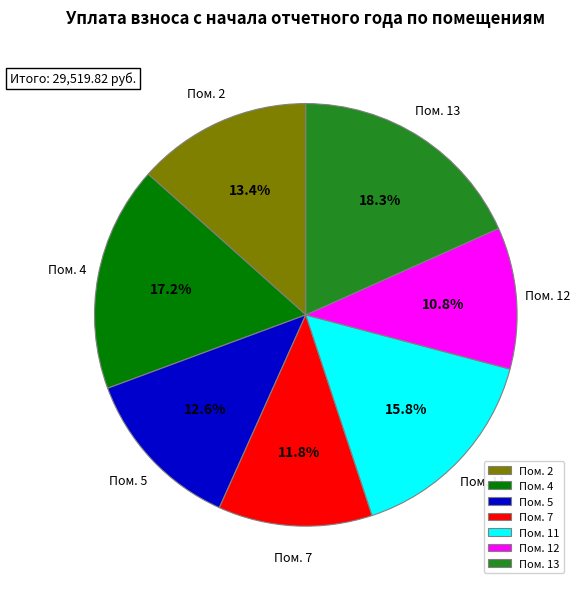

Rank the categories by value from lowest to highest.

Пом. 12, Пом. 7, Пом. 5, Пом. 2, Пом. 11, Пом. 4, Пом. 13